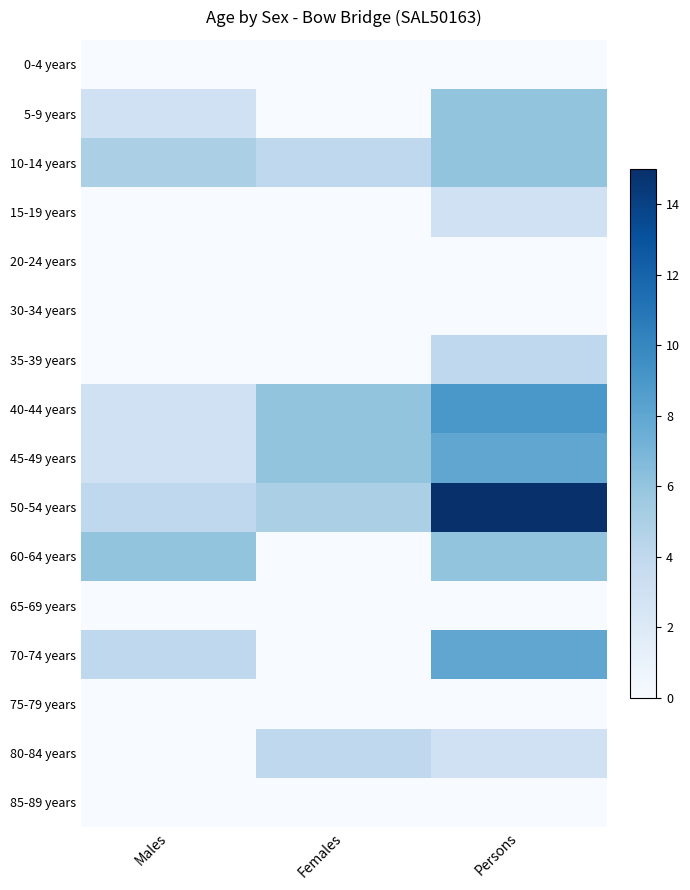

Count the number of categories in the chart.

3